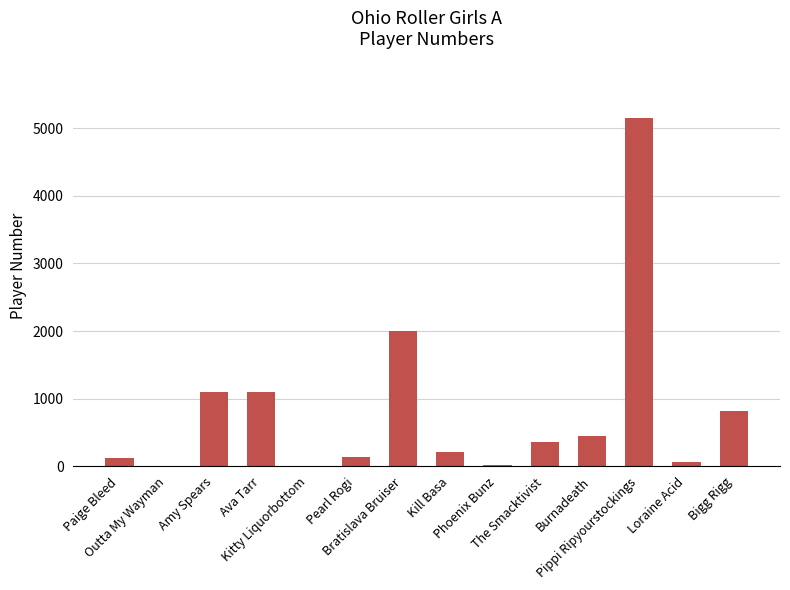

What is the sum of all values?

11556